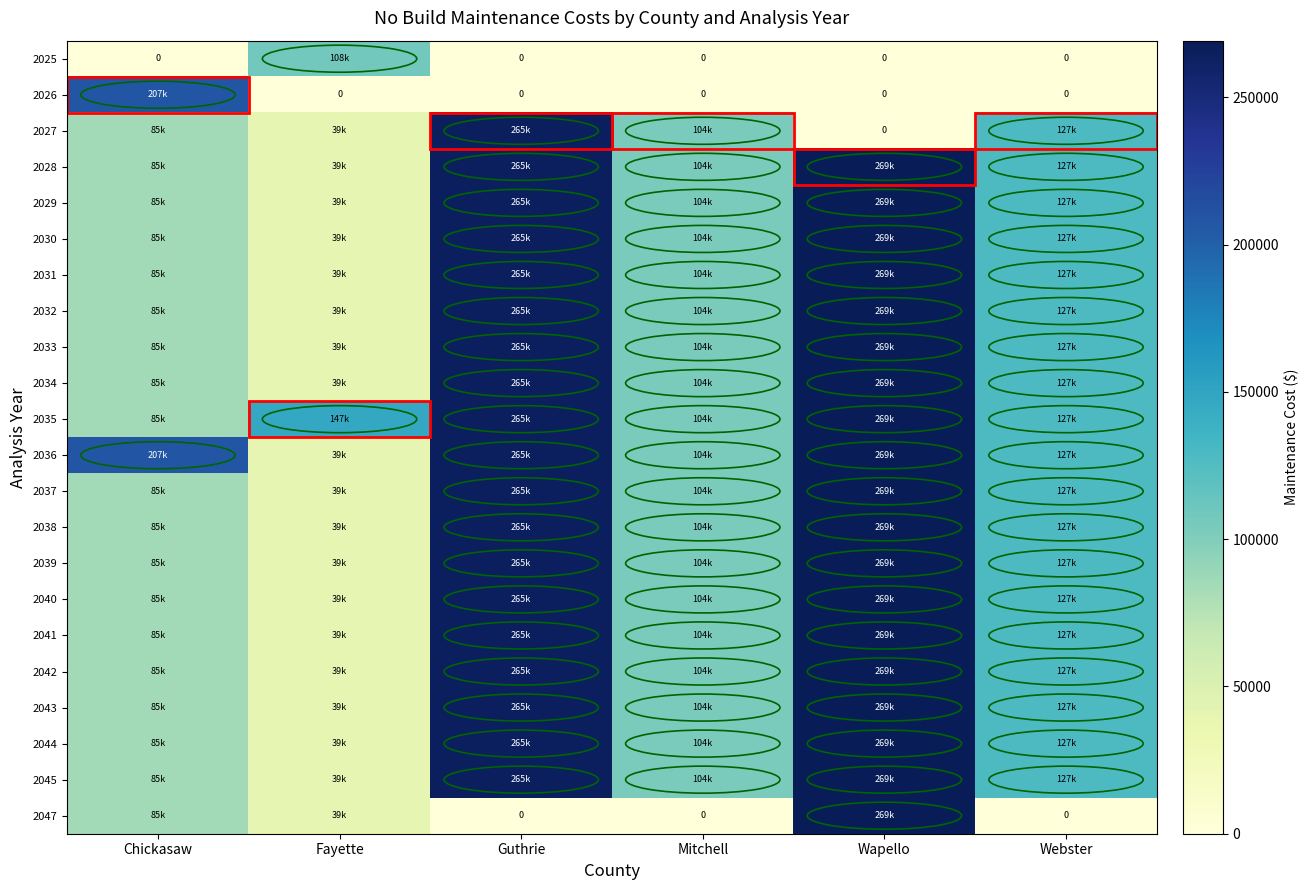

Is the value of 2026 at Webster greater than the value of 2031 at Chickasaw?

No